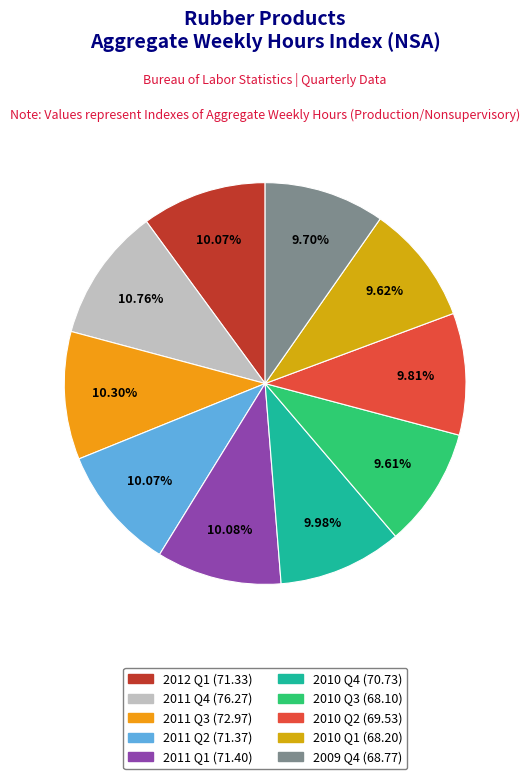

To the nearest percent, what percentage of the pie is 2012 Q1?

10%